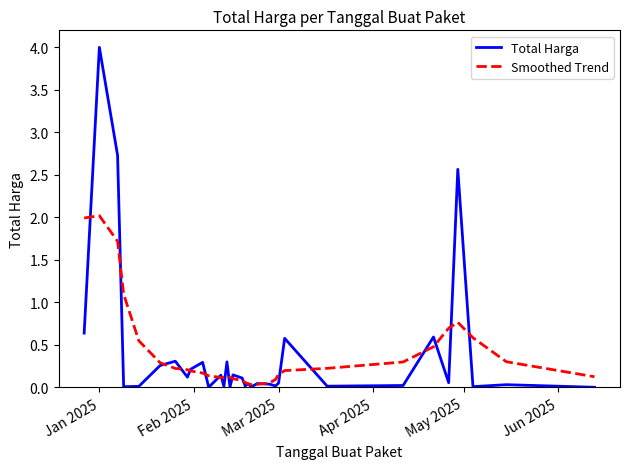

What are all the series names shown in the legend?

Total Harga, Smoothed Trend